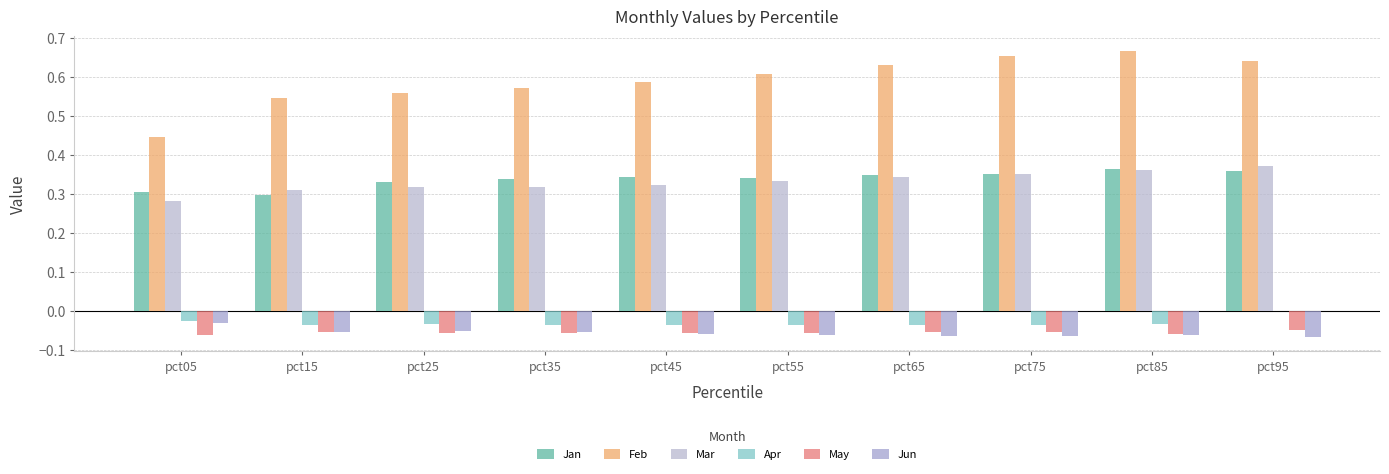

The value of Feb at pct45 is 0.9. True or false?

False